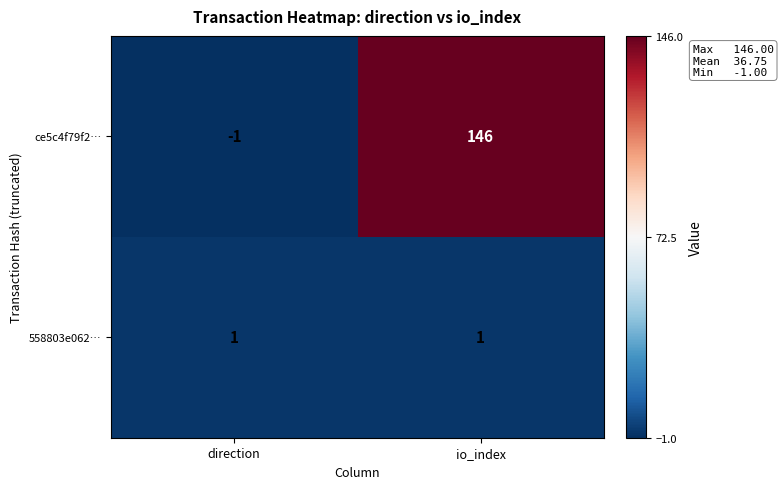

Is it true that 558803e062… equals 1 at direction?

True